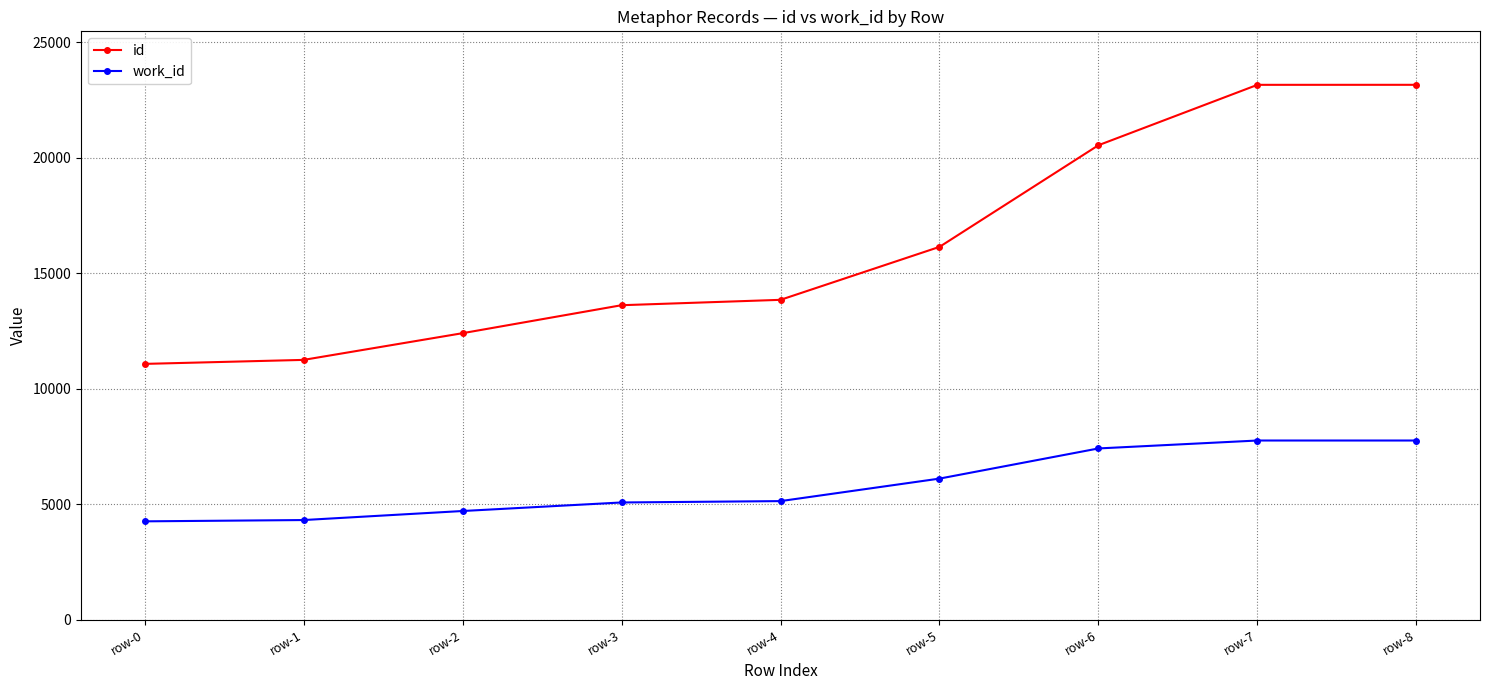

What is the value of the work_id point at the 6th from the left?

6103